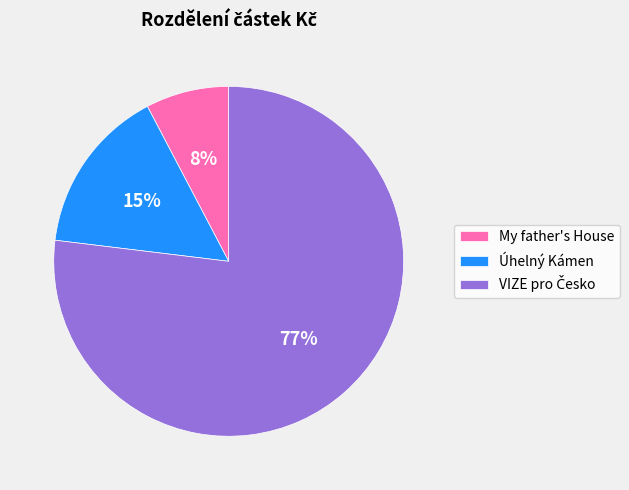

Which slice is the smallest?

My father's House